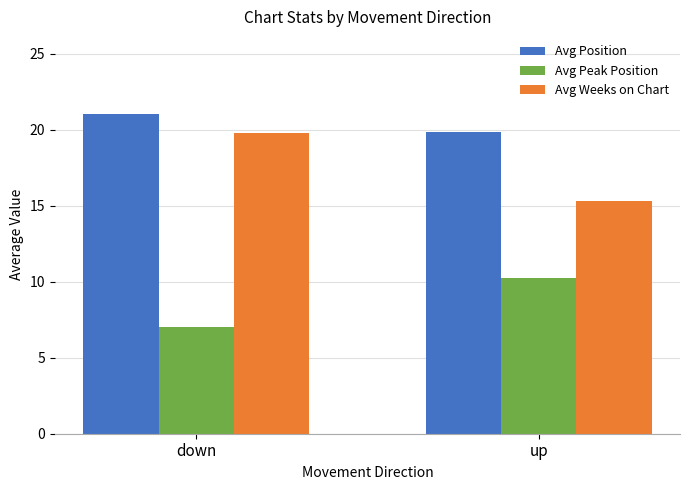

How many bars are there in each group?

3